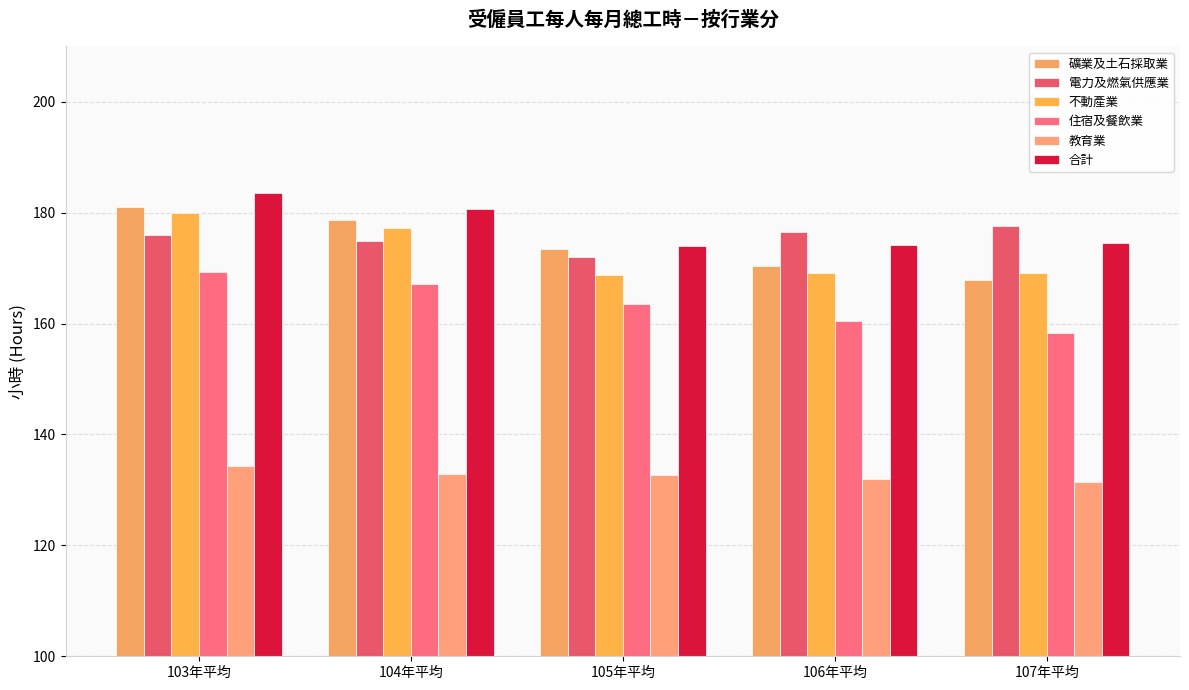

What is the lowest value of the 電力及燃氣供應業 series?

172.0